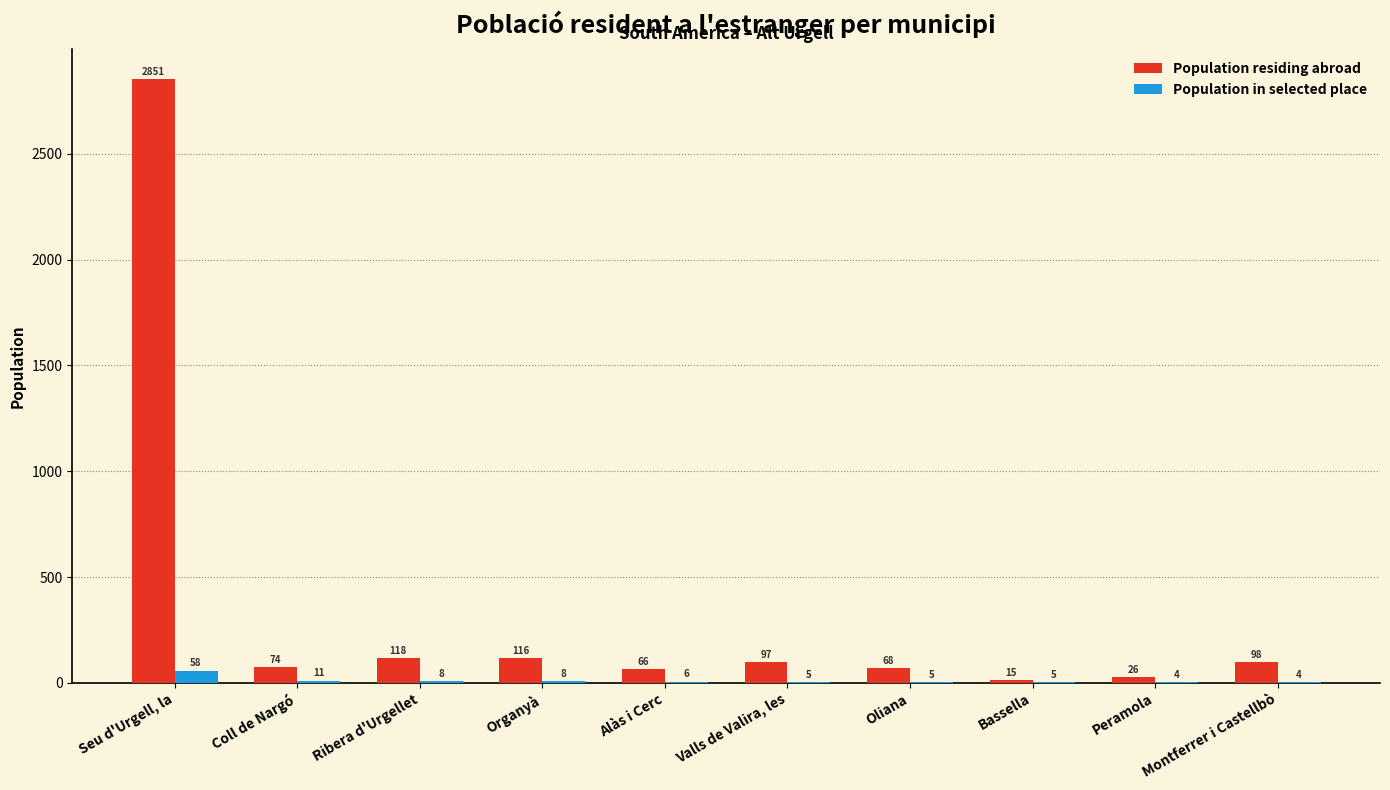

How many data points does each series have?

10